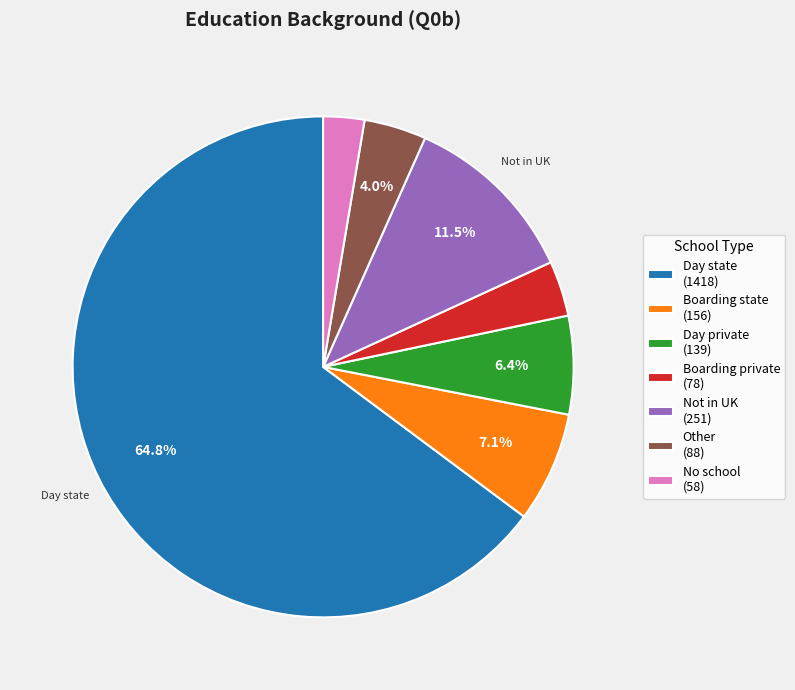

Which slice is the largest?

Day state (1418)